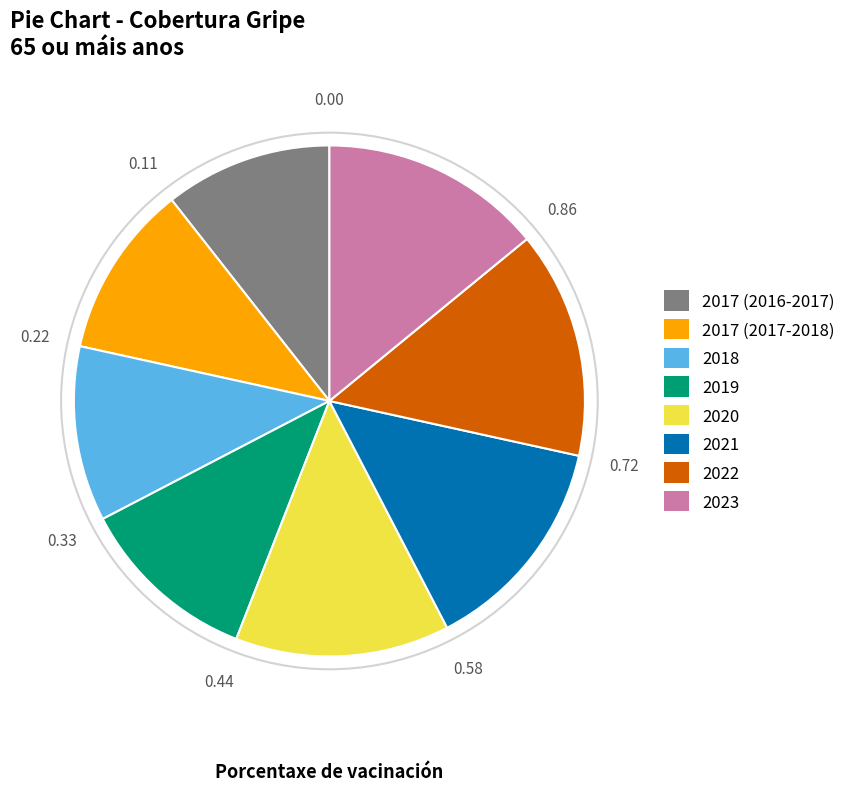

Is it true that 2022 is 14% of the pie?

True